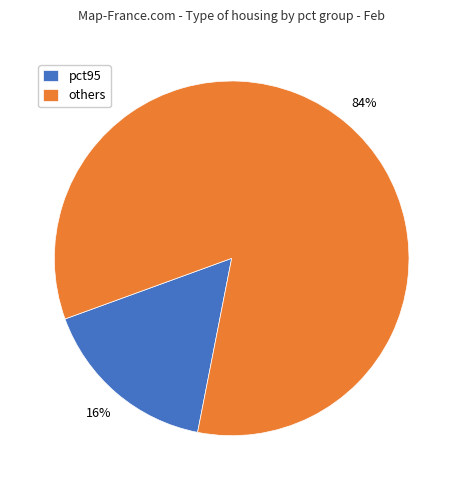

To the nearest percent, what portion does others represent?

84%